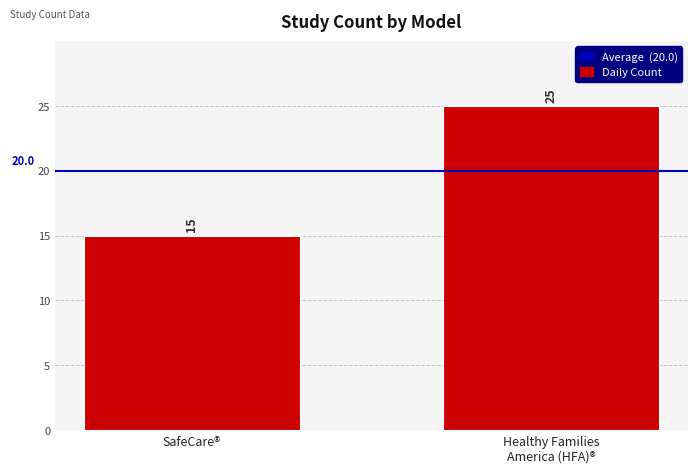

What is the value of the 2nd bar from the left?

25